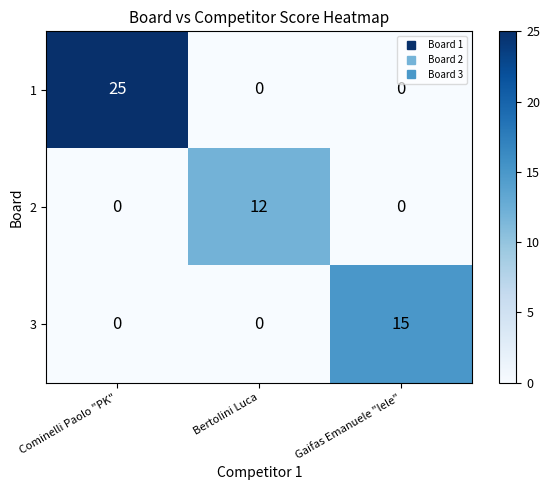

Reading left to right, list all the values displayed in this chart.

1: 25	0	0
2: 0	12	0
3: 0	0	15